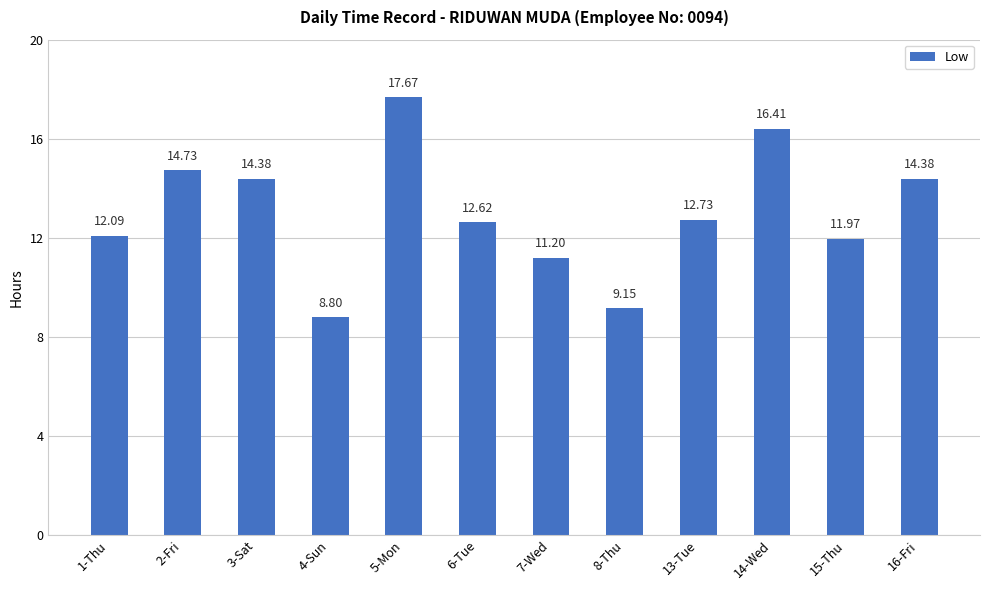

What position from the right is 1-Thu?

12